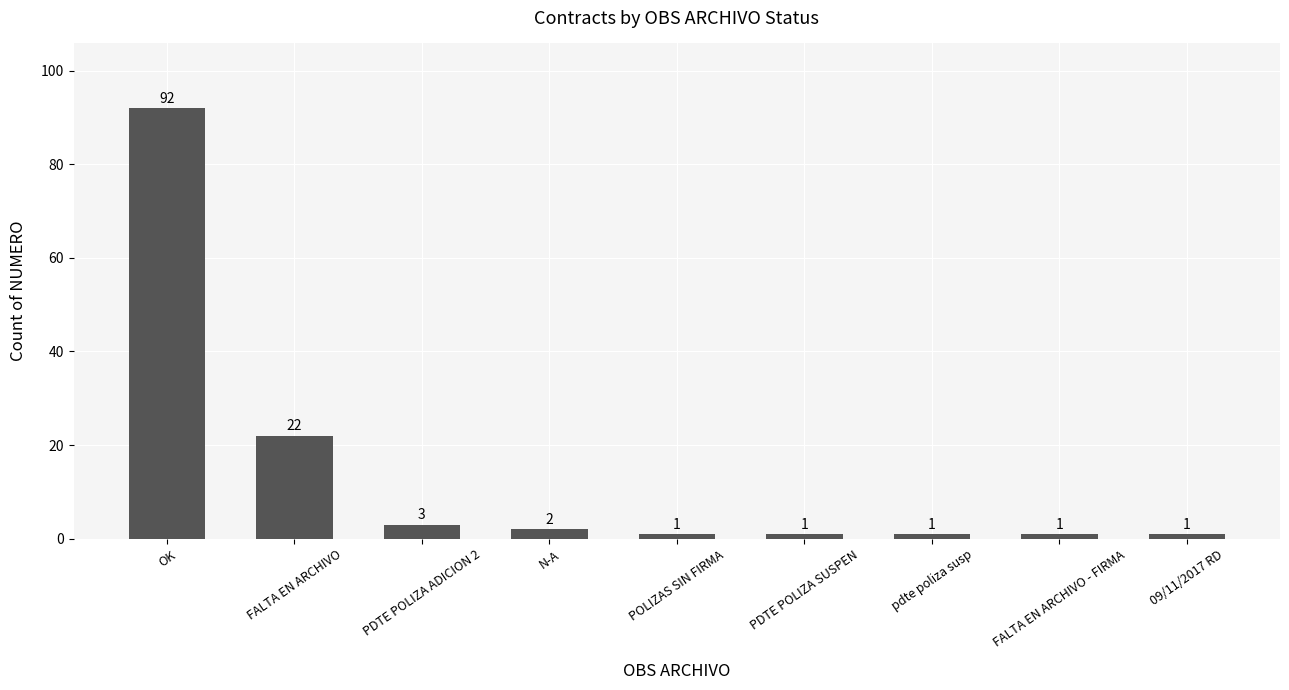

The chart shows a value of 1 at 09/11/2017 RD. True or false?

True